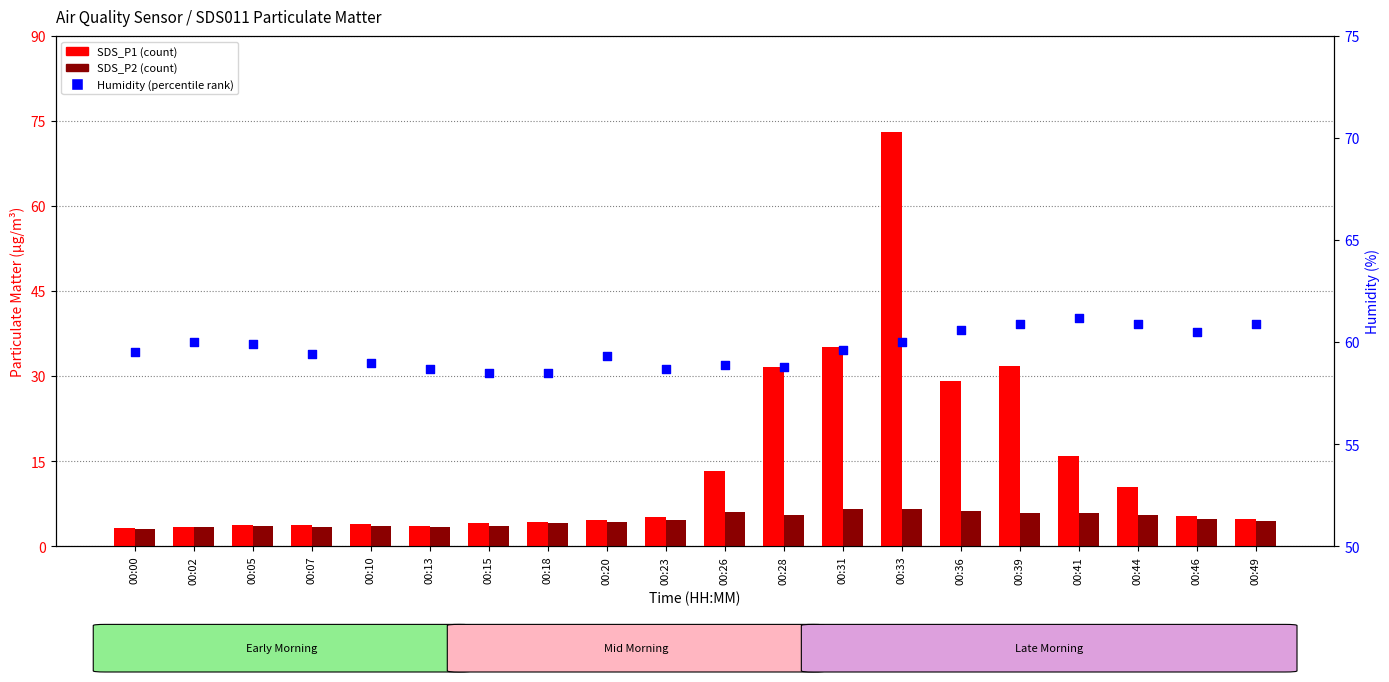

What is the total value across all series at 00:15?

66.2